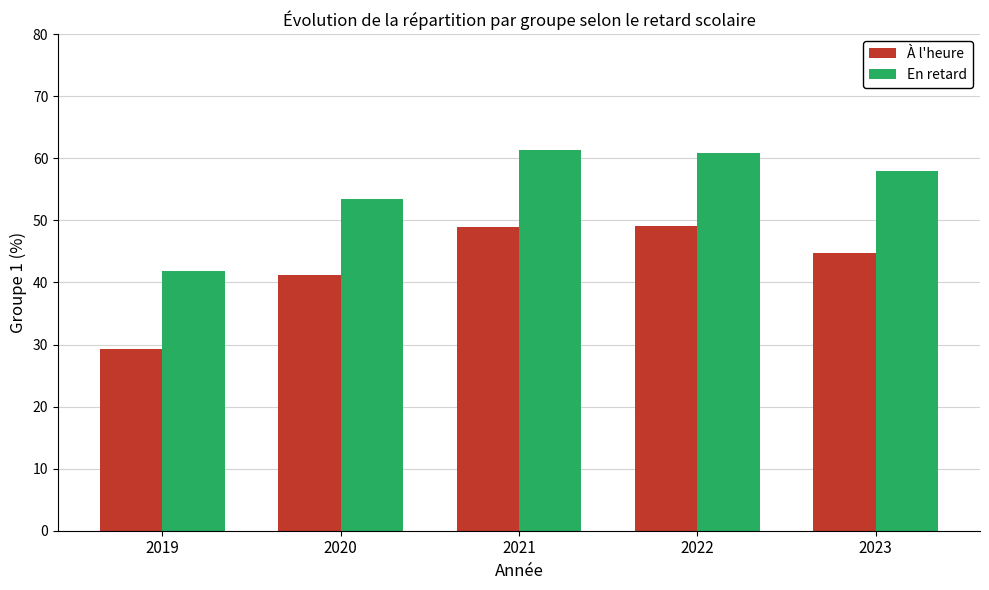

What is the highest value of the À l'heure series?

49.1